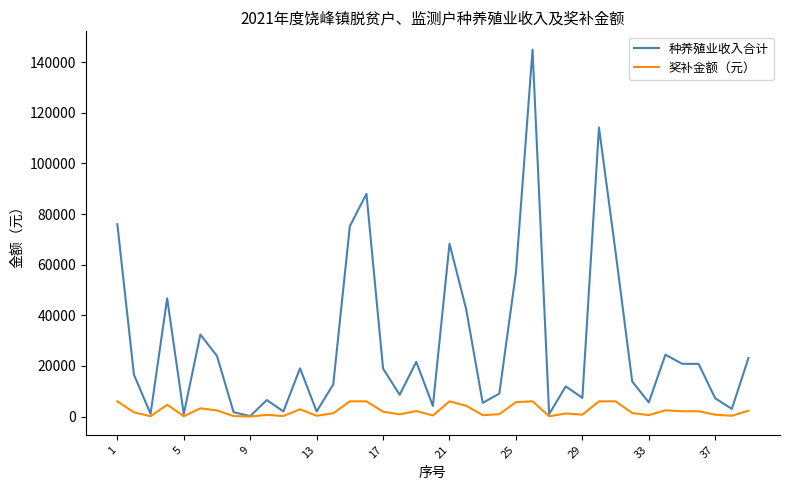

How many series are shown in this chart?

2